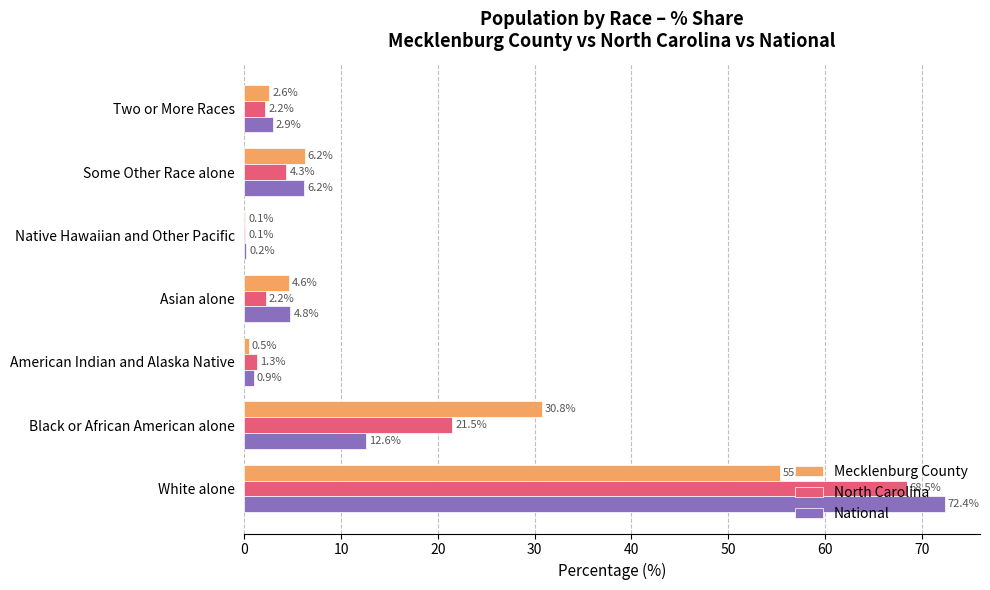

The North Carolina series shows 33.7 at Black or African American alone. True or false?

False